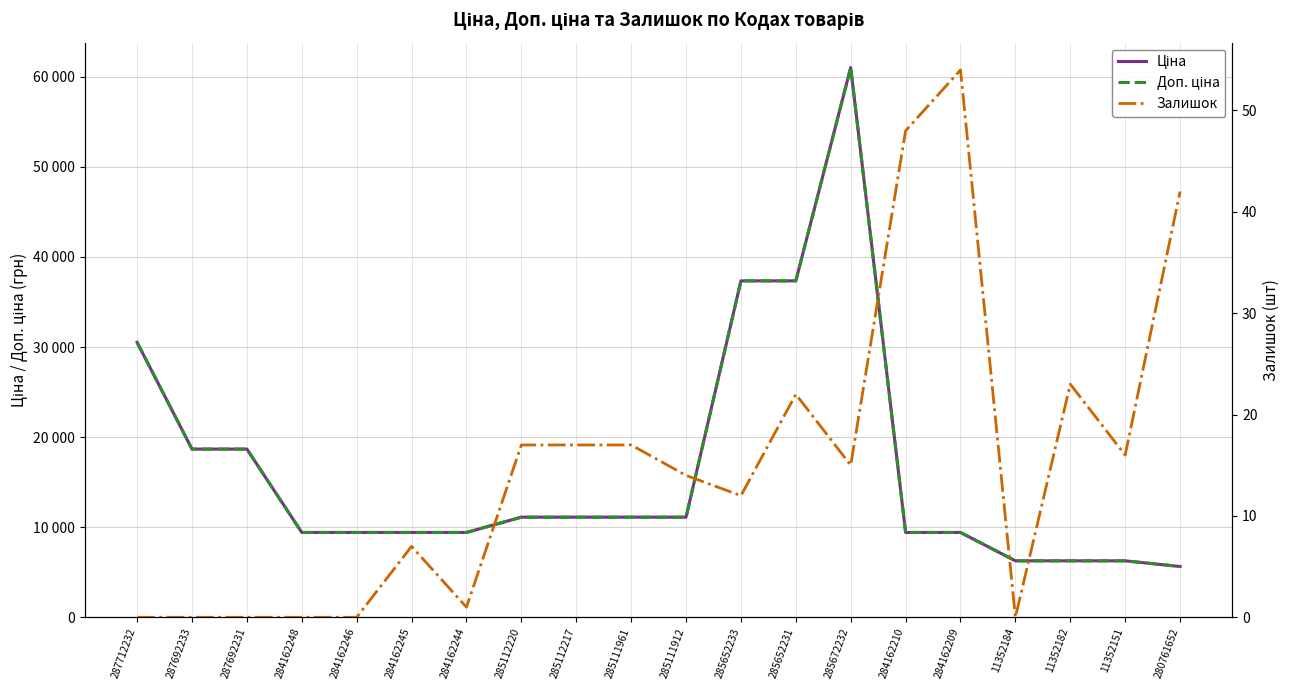

What is the minimum value for Ціна?

5636.0